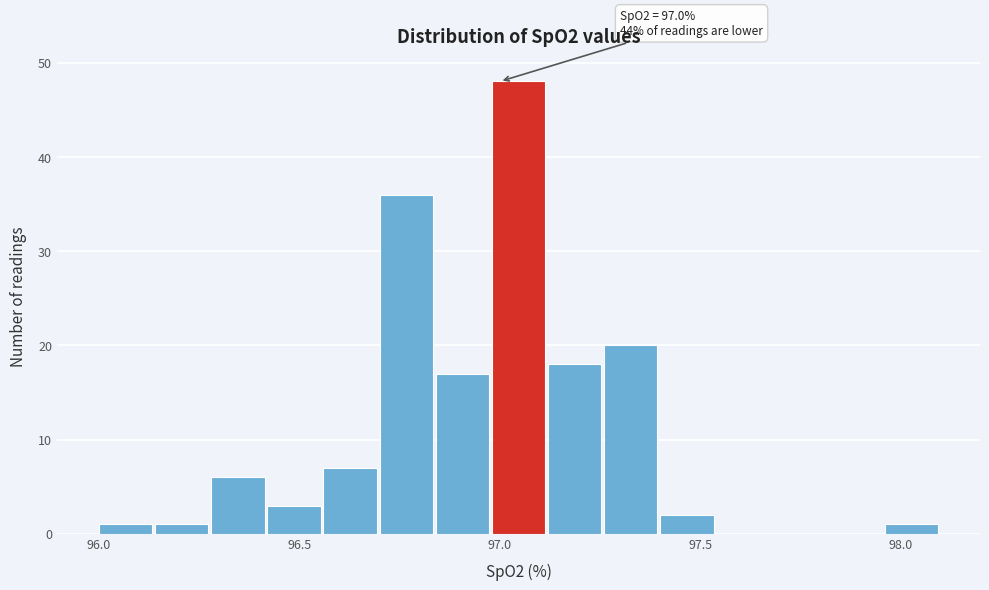

Read against the x-axis, roughly where is the centre of the tallest bar?

97.05